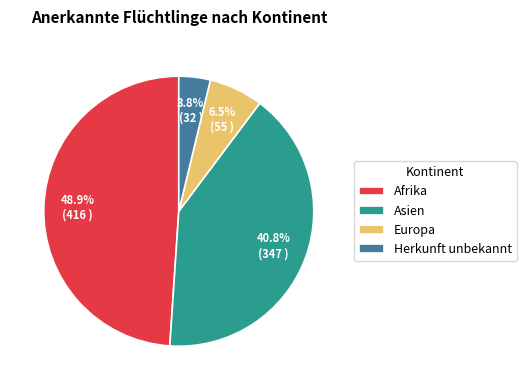

Between Europa and Asien, which is larger?

Asien